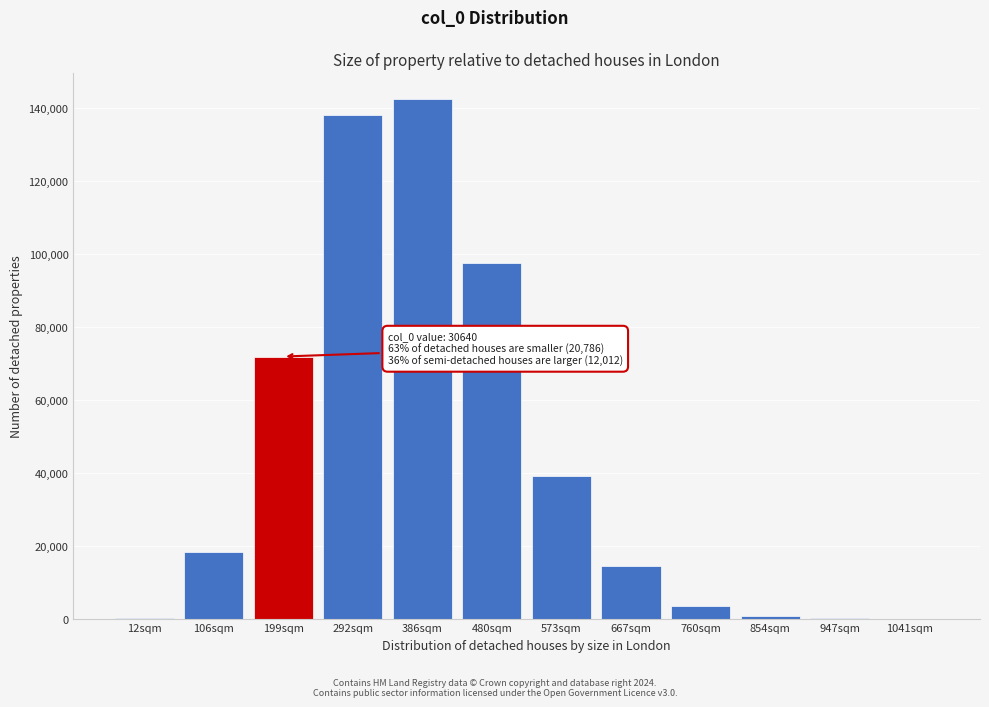

The value at 106sqm is 18243. True or false?

True